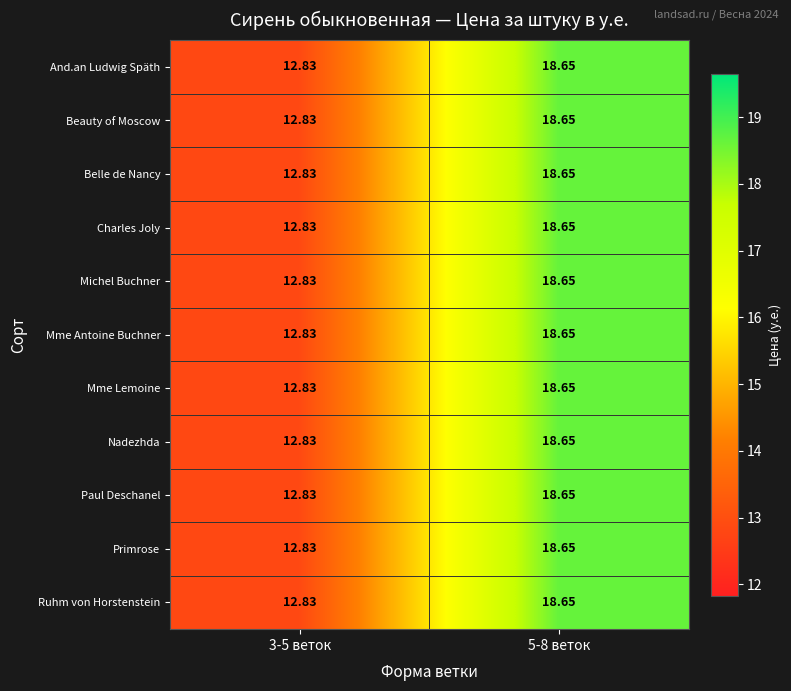

Is the value of Charles Joly at 5-8 веток greater than the value of Beauty of Moscow at 3-5 веток?

Yes